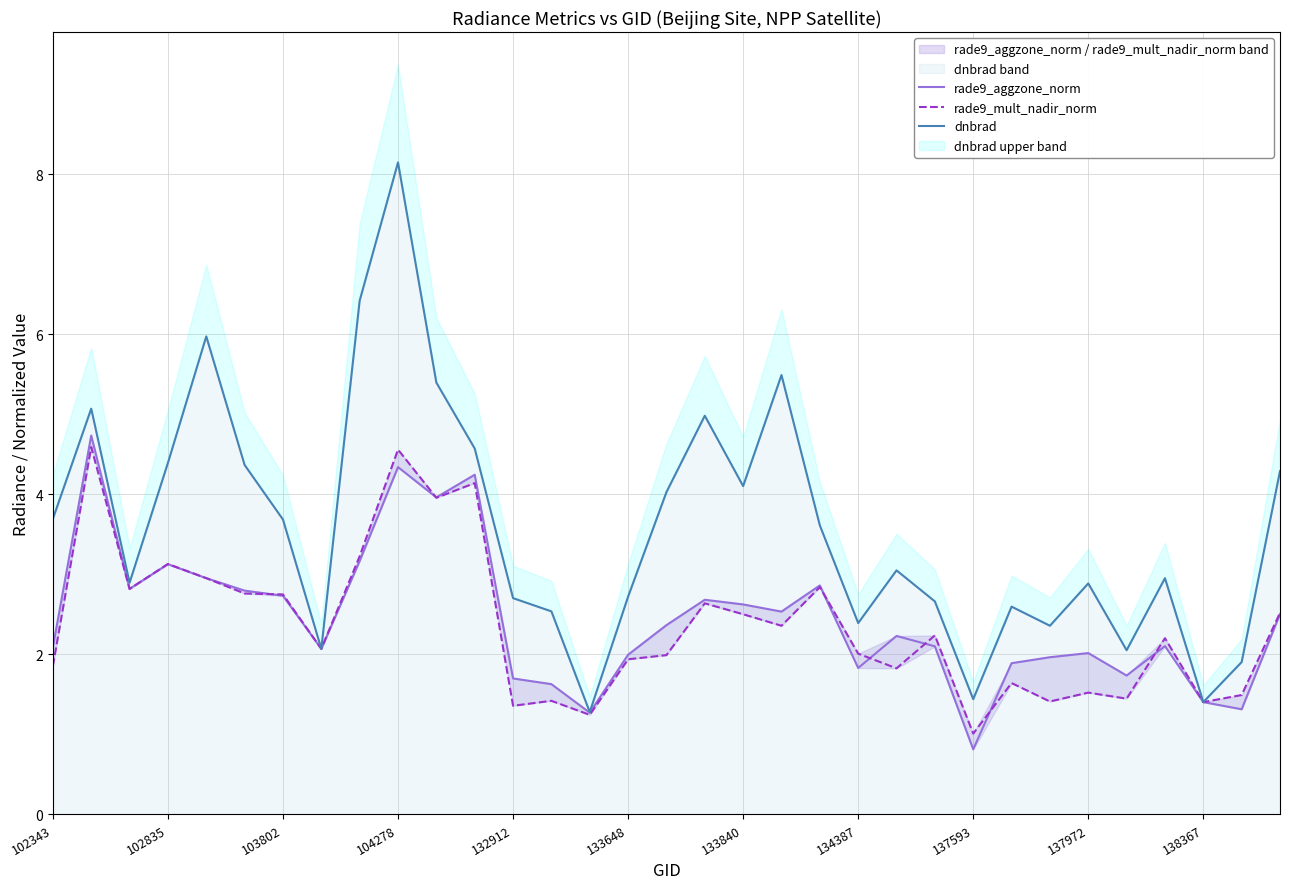

What is the maximum value shown in the chart?

8.1